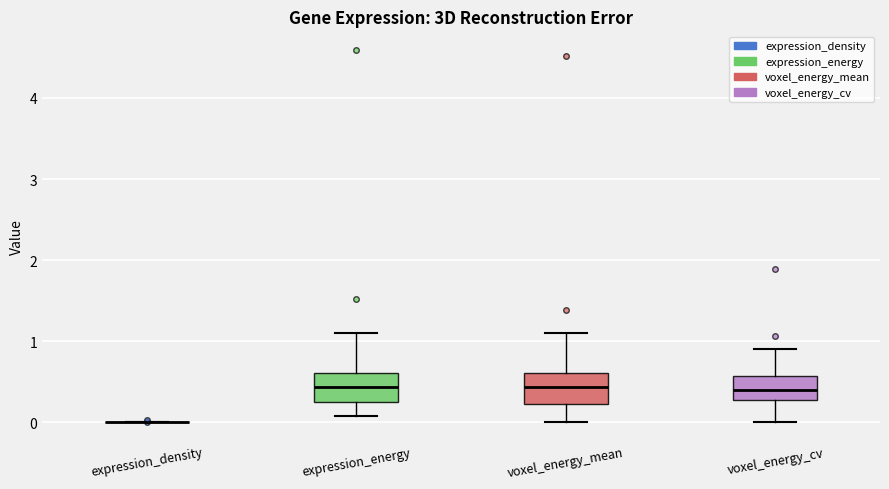

Reading left to right, transcribe this box plot: for each box, give where its median line is, the range the box spans, and where its two whiskers end, as read against the y-axis. The values are not printed on the chart, so give them approximately, as read against the axis.

expression_density: box collapsed to a line at 0.0, whiskers 0.0 to 0.0
expression_energy: median 0.4, box 0.3 to 0.6, whiskers 0.1 to 1.1
voxel_energy_mean: median 0.4, box 0.2 to 0.6, whiskers 0.0 to 1.1
voxel_energy_cv: median 0.4, box 0.3 to 0.6, whiskers 0.0 to 0.9